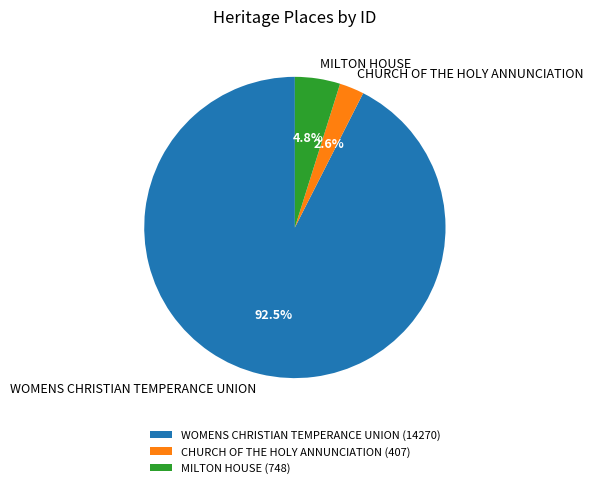

To the nearest percent, what percentage of the pie is CHURCH OF THE HOLY ANNUNCIATION?

3%